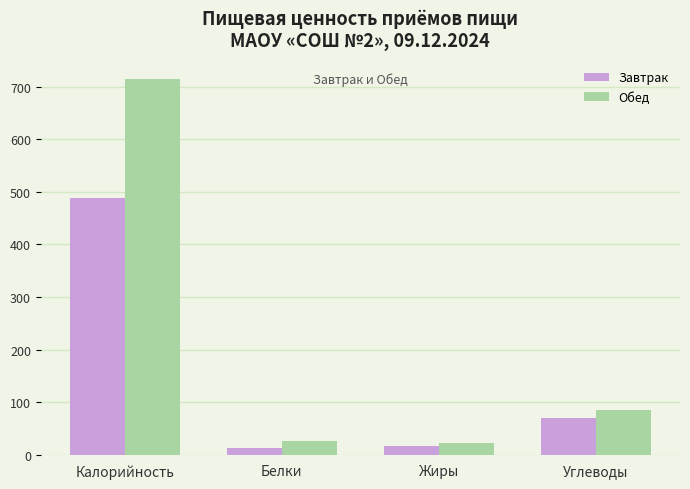

What is the sum of the Обед values at Калорийность and Жиры?

736.8